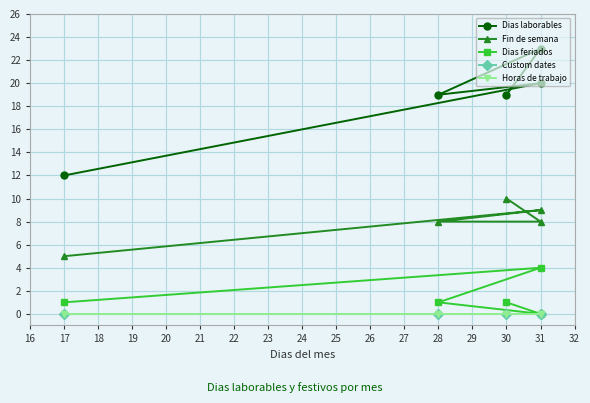

What is the sum of all Dias laborables values?

93